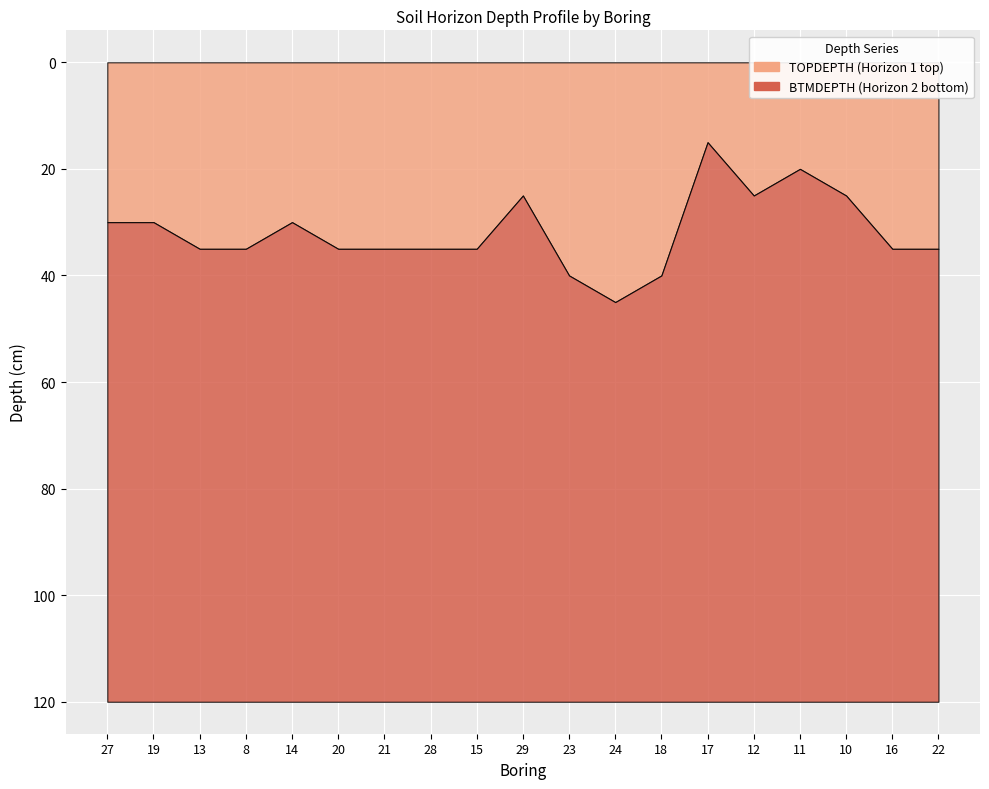

What is the spread (max minus min) of values at 21?

35